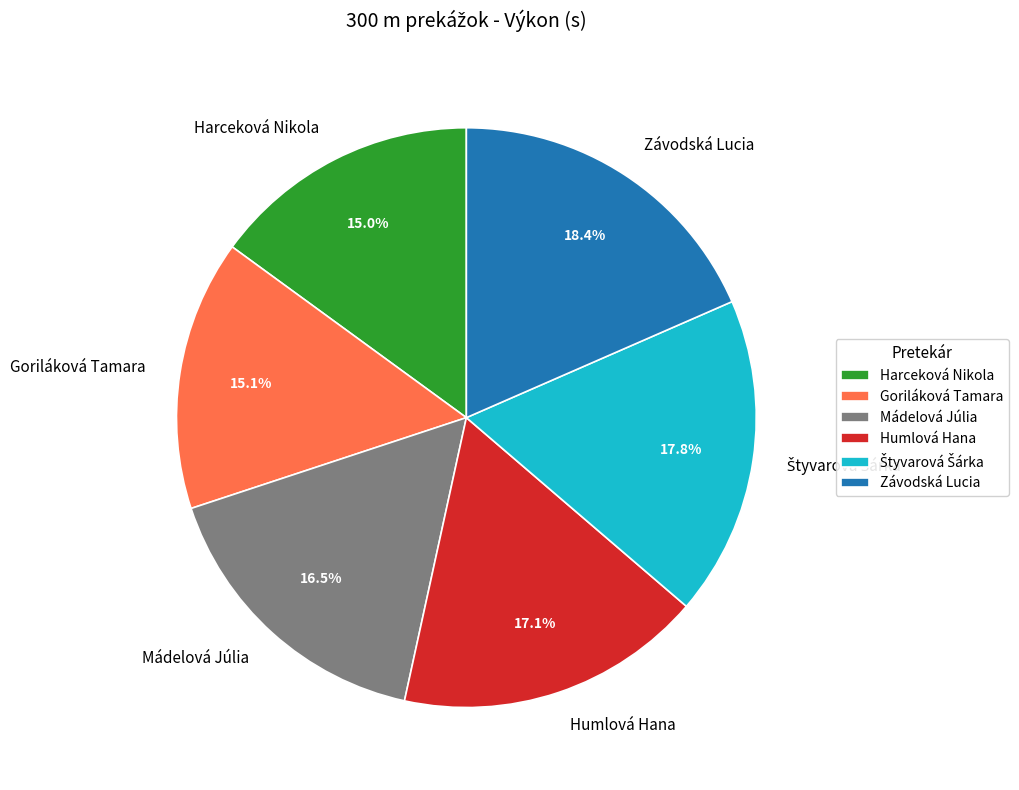

Does Harceková Nikola represent more than half of the total?

No